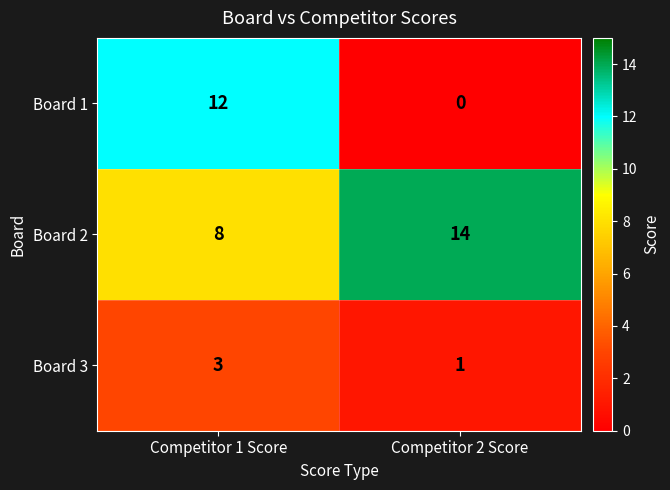

List the series in order of their peak value, lowest first.

Board 3, Board 1, Board 2